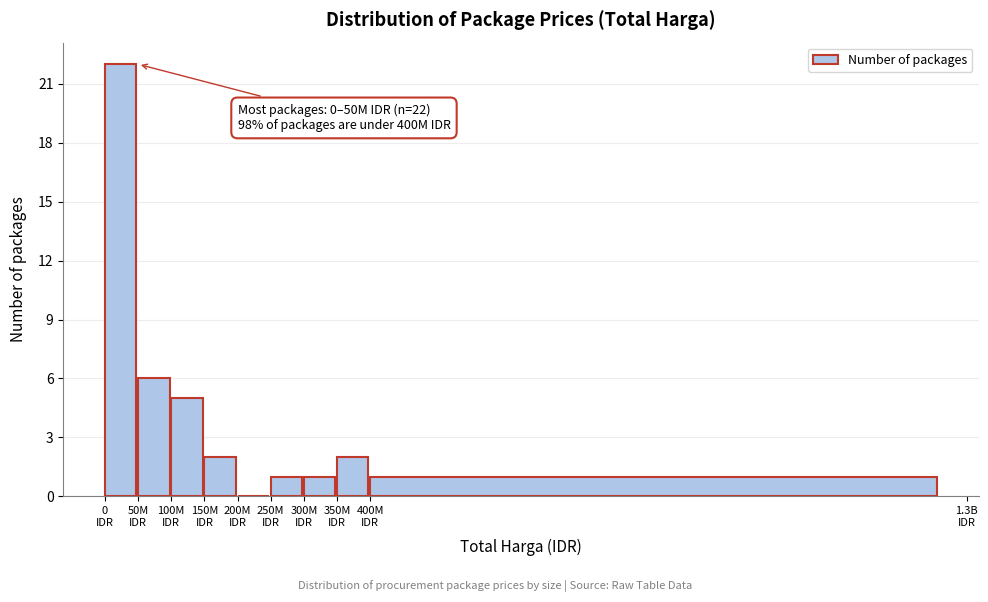

What is the maximum value shown in the chart?

22